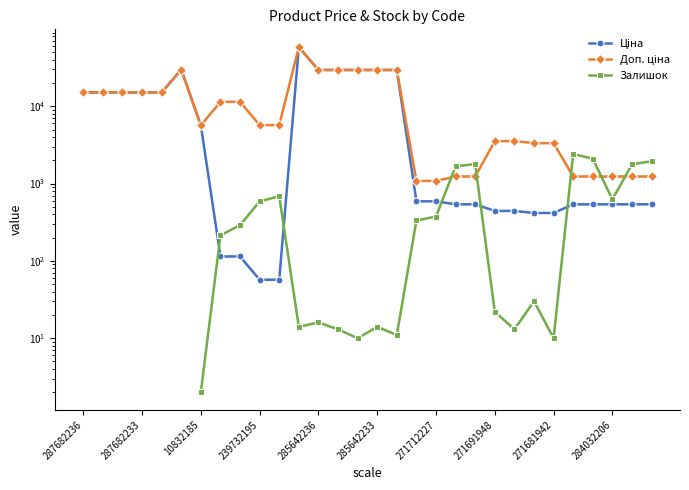

What is the total value across all series at 12?

58999.0